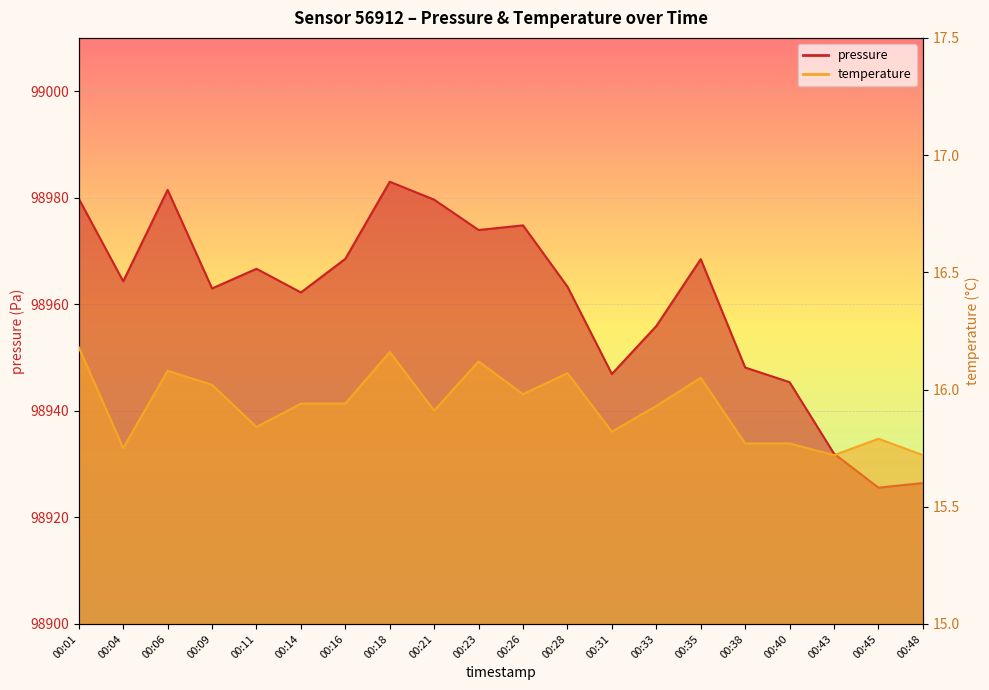

What is the sum of the pressure values at 00:48 and 00:45?

197852.0